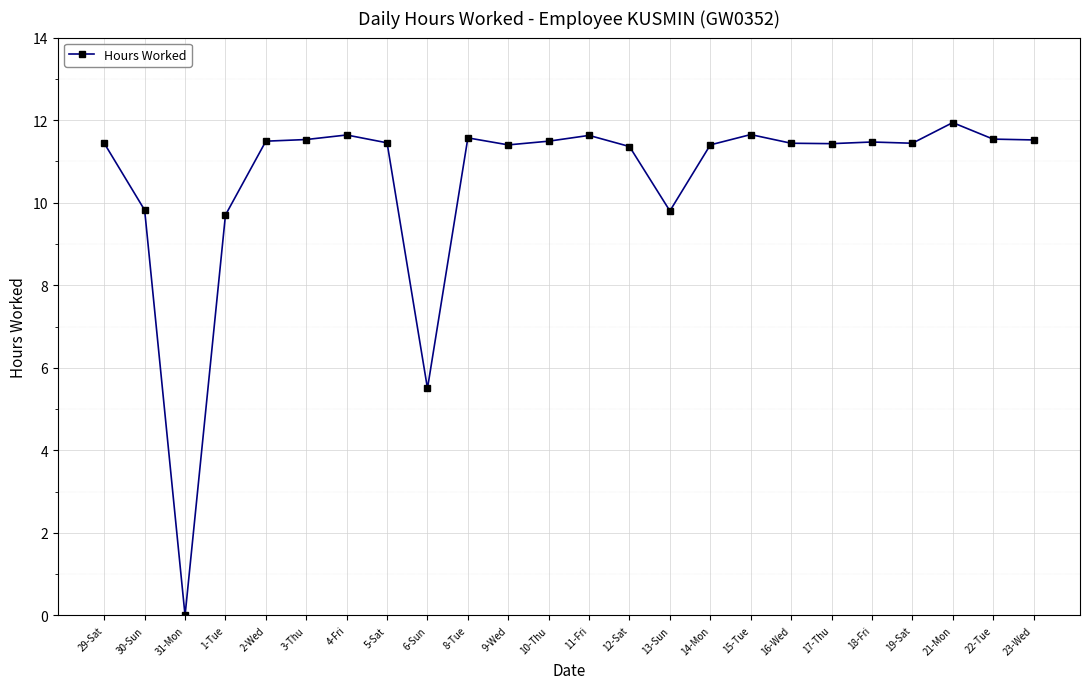

True or false: the data has more than 1 interior local peaks.

True